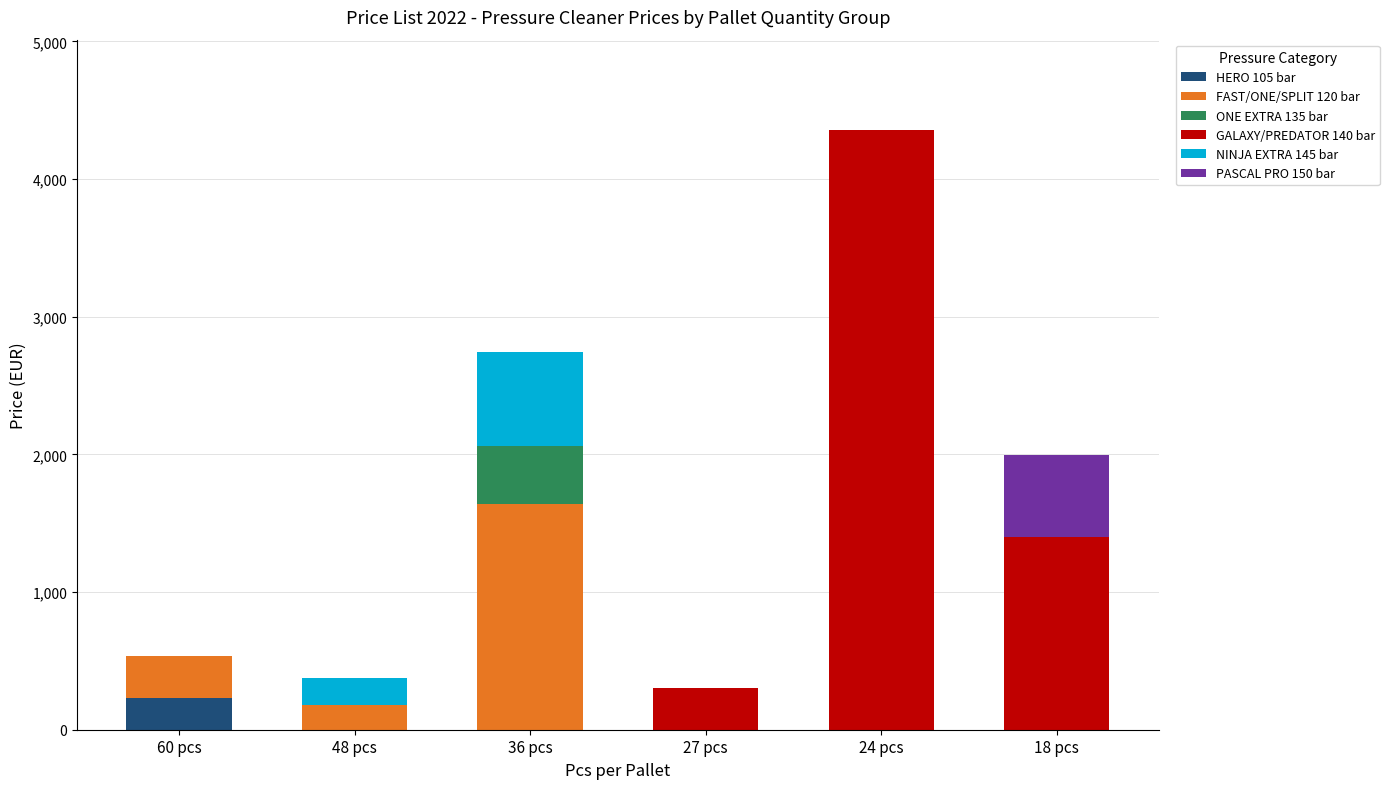

At which category is the sum across all series the highest?

24 pcs